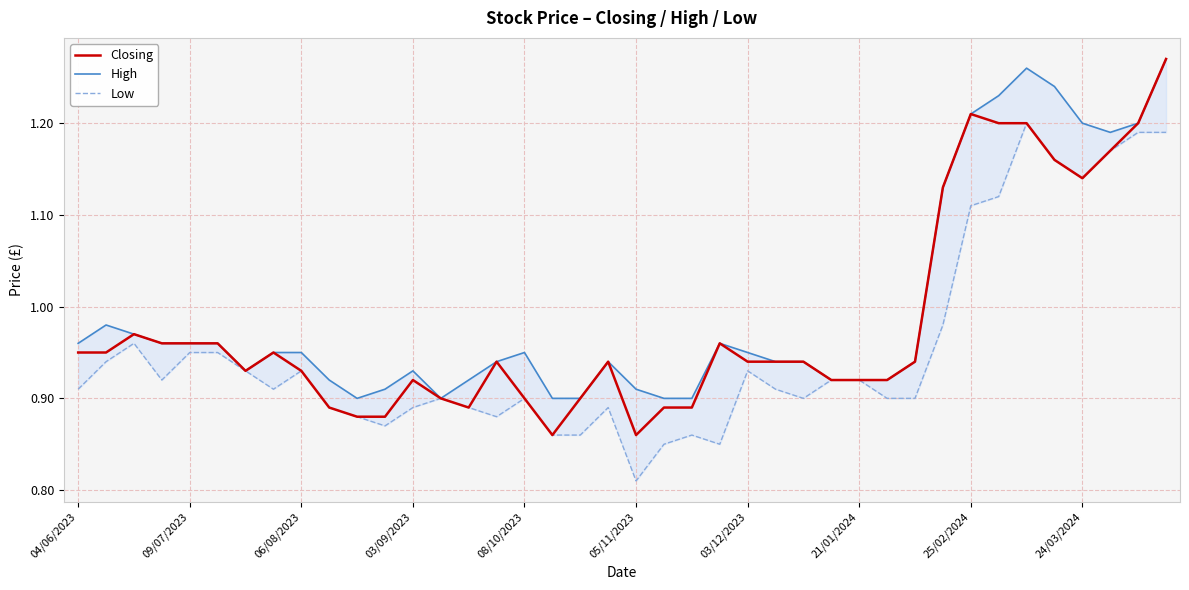

True or false: High and Closing intersect in this chart.

False